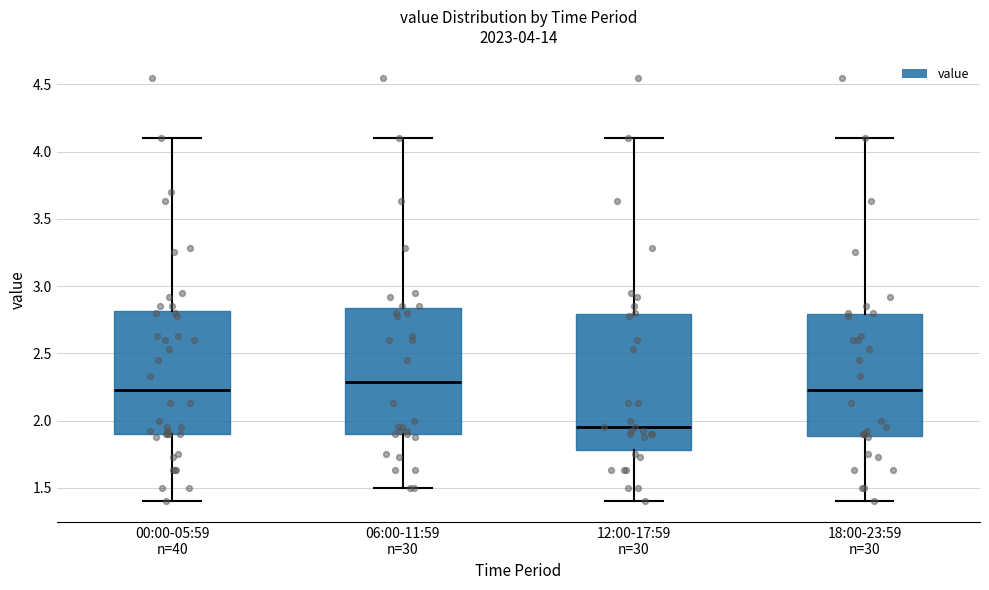

Which box has the lowest median line?

12:00-17:59 n=30